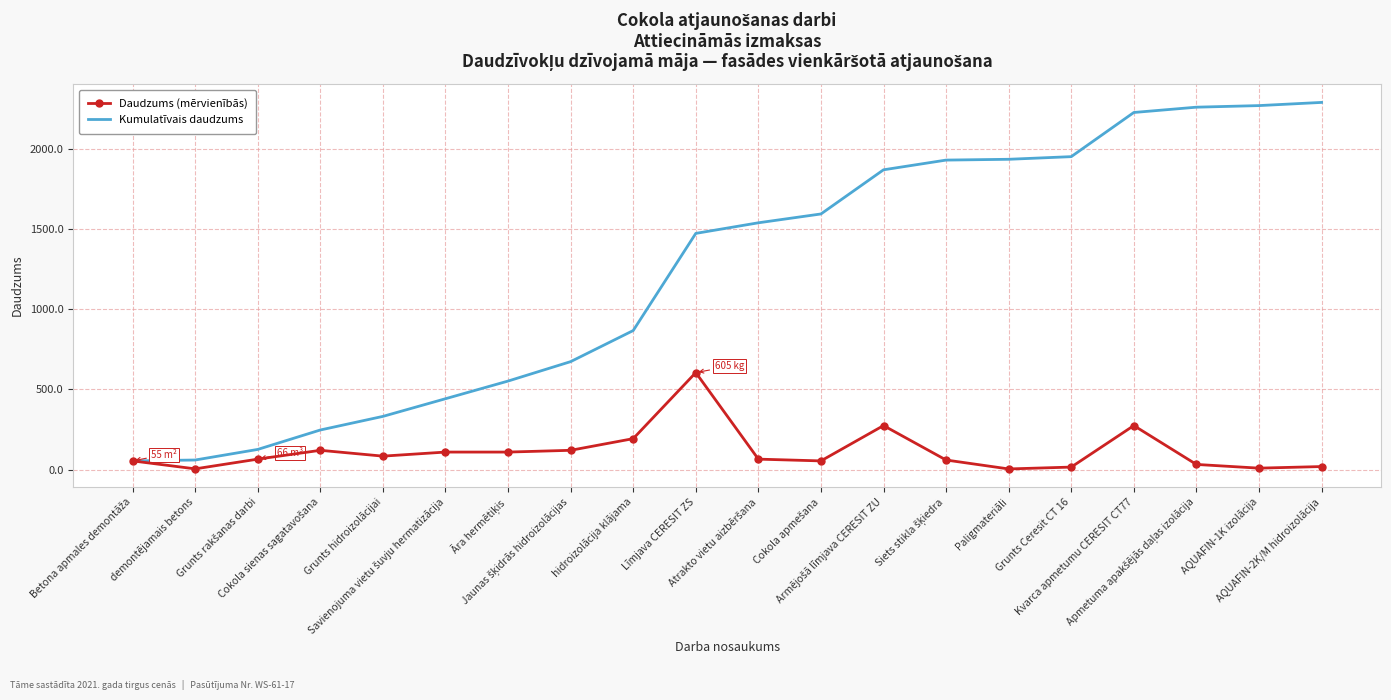

What is the lowest value of the Kumulatīvais daudzums series?

55.0